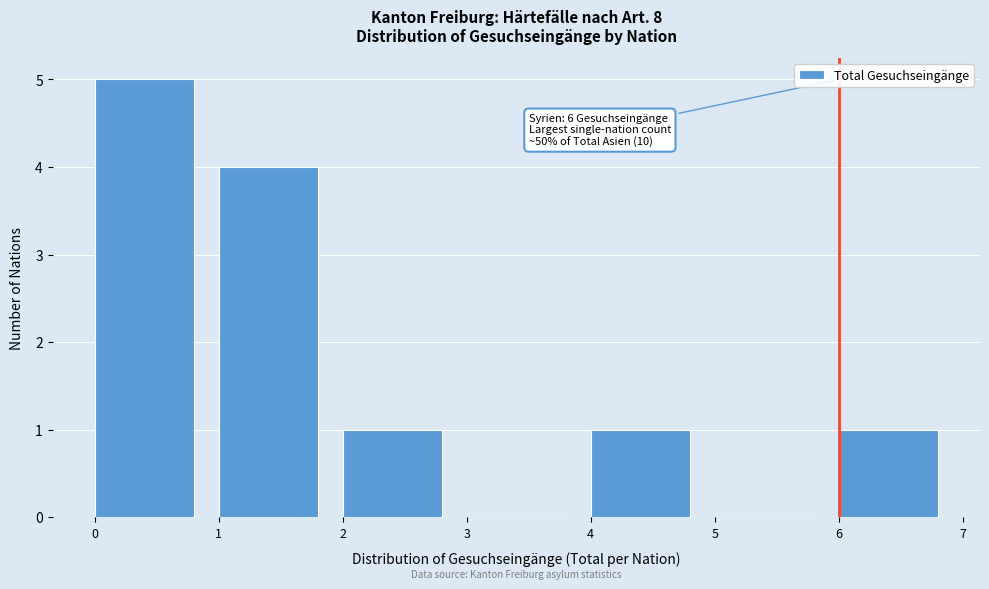

Over which range of the x-axis is the bar tallest?

0 to 1